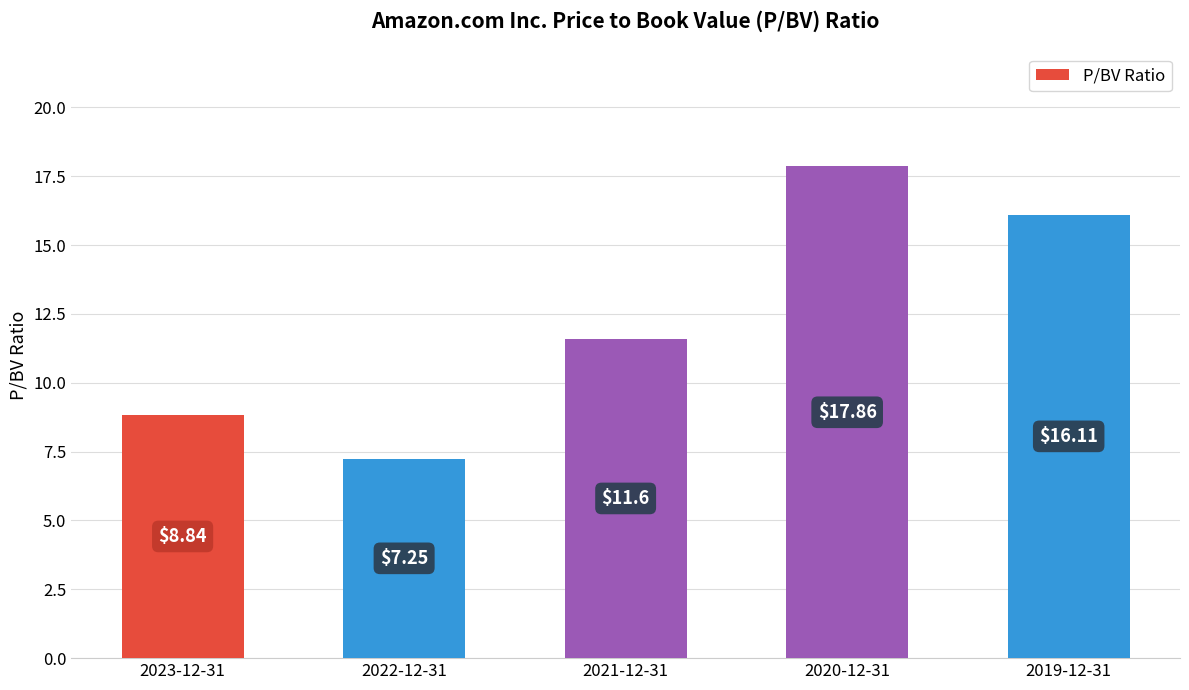

Approximately how many times larger is the value at 2022-12-31 compared to 2019-12-31?

0.5